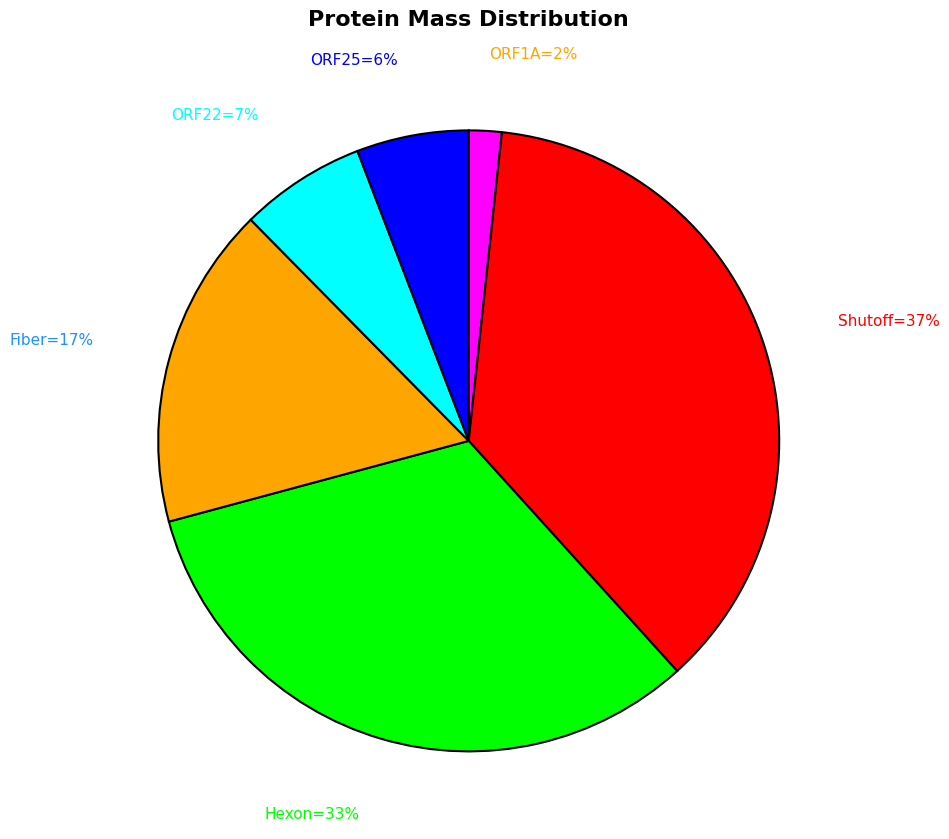

To the nearest percent, what is the average slice percentage?

17%